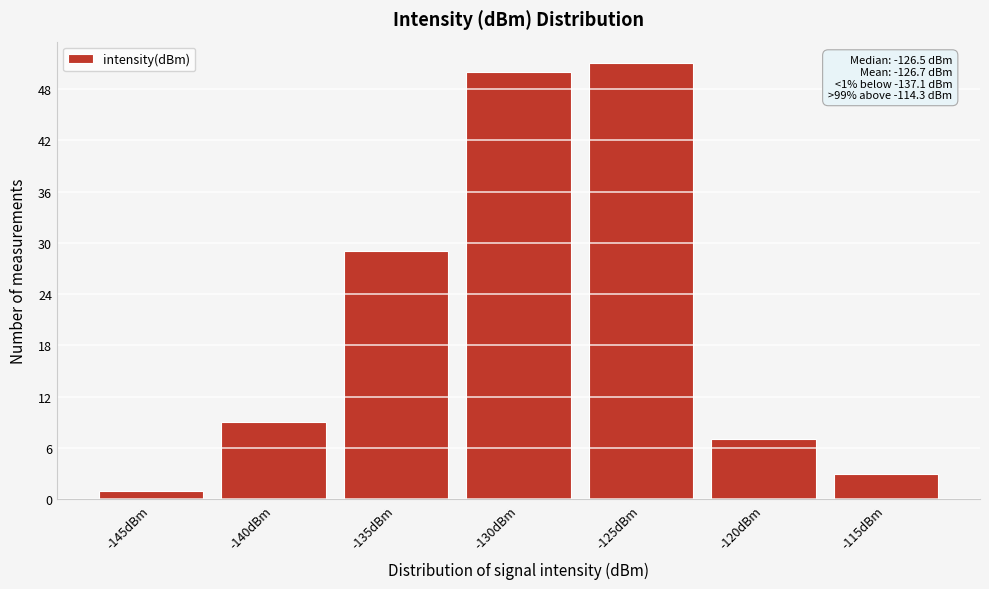

Reading right to left, extract all data points from this chart.

3	7	51	50	29	9	1